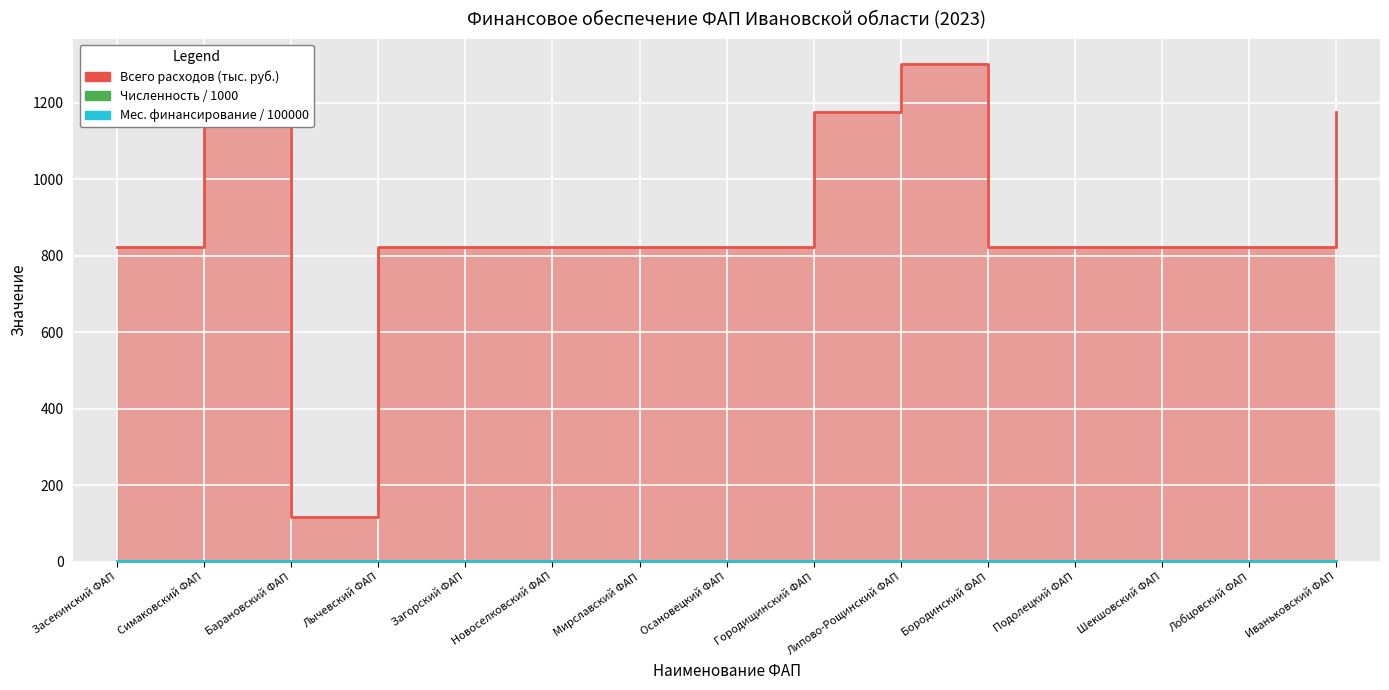

What position from the right is Симаковский ФАП?

14